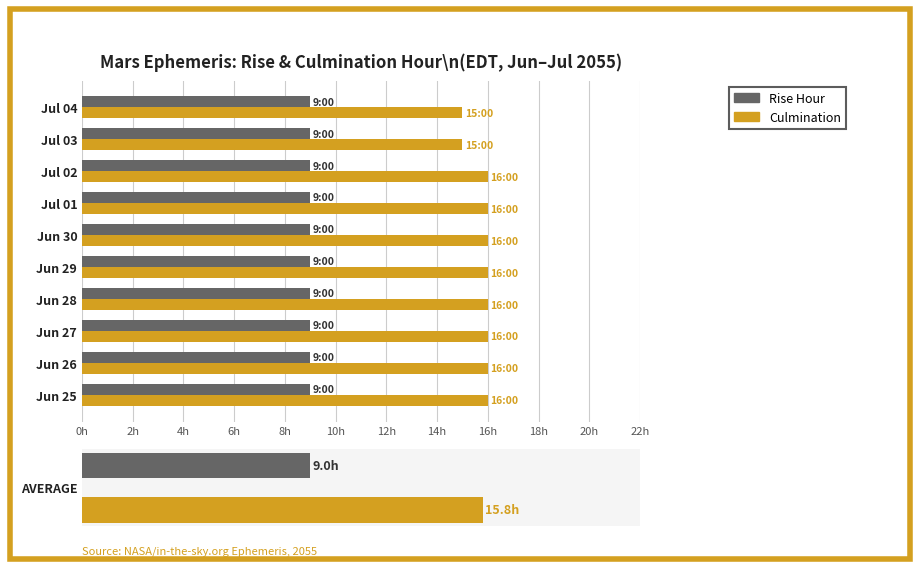

At 14h, list the series in order from smallest to largest.

Rise Hour, Culmination Hour